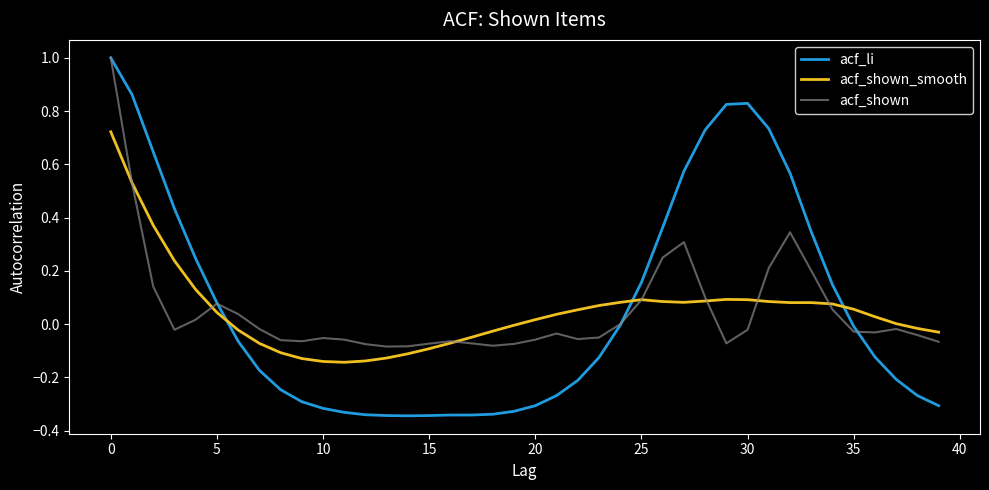

Which series has the largest range (max minus min)?

acf_li